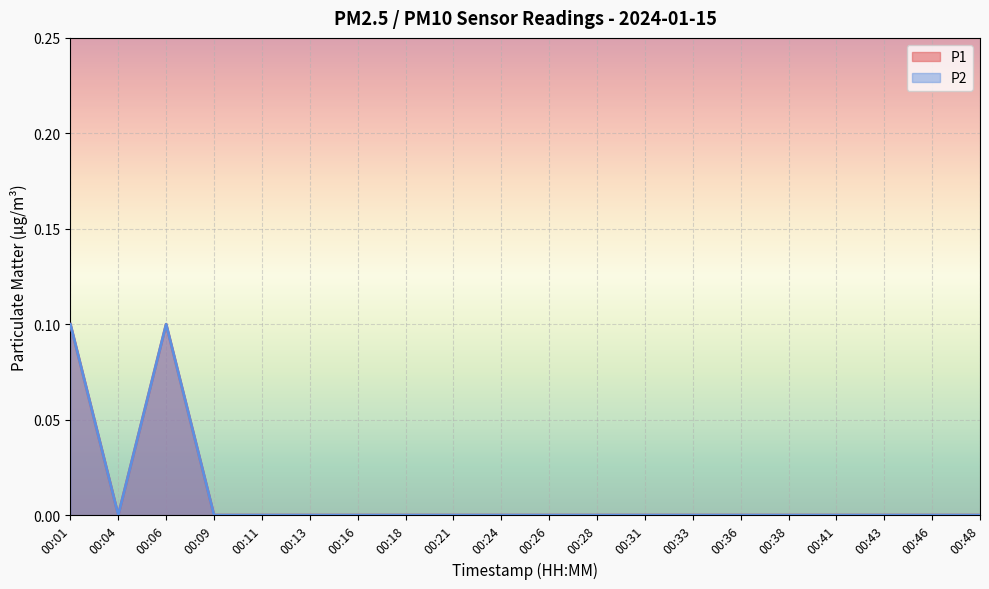

How many positive values does the P1 series have?

2